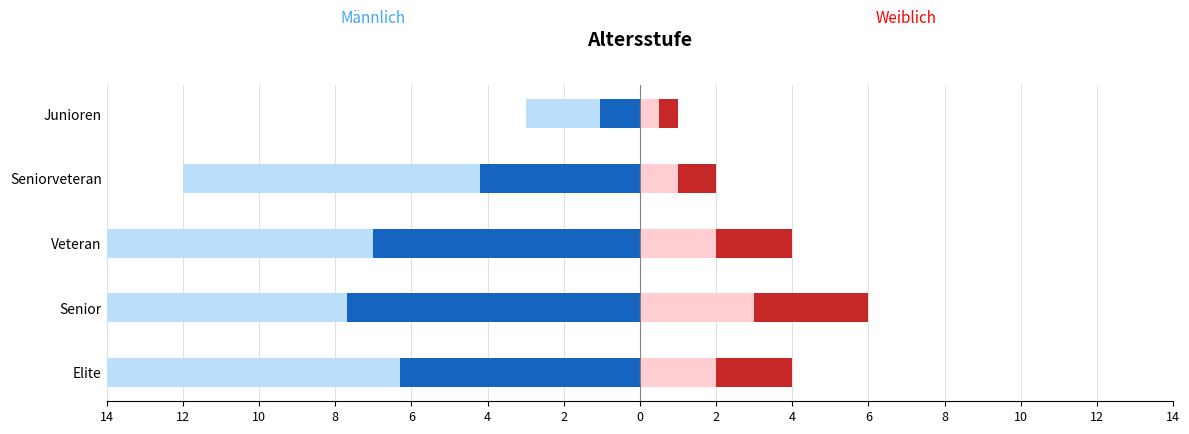

Which series has the largest range (max minus min)?

Männlich (Seg2)